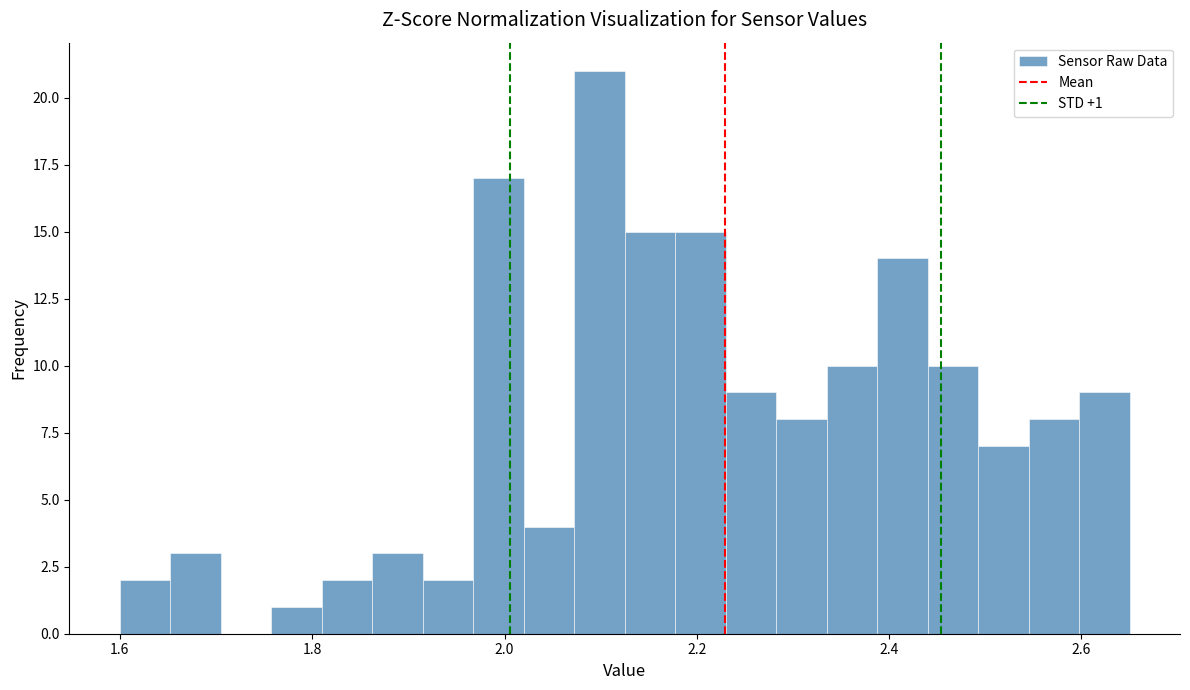

Read against the x-axis, roughly where is the centre of the tallest bar?

2.10